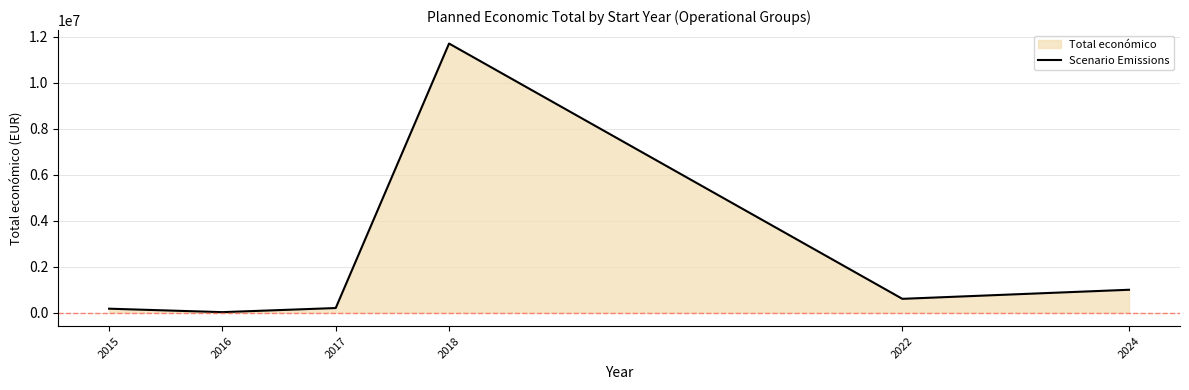

What is the sum of the values at 2018 and 2024?

12703118